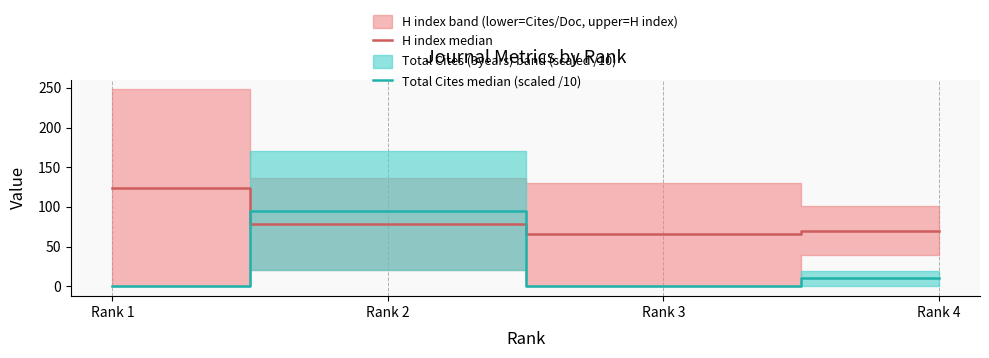

How many values in the H index median series are below 79?

2